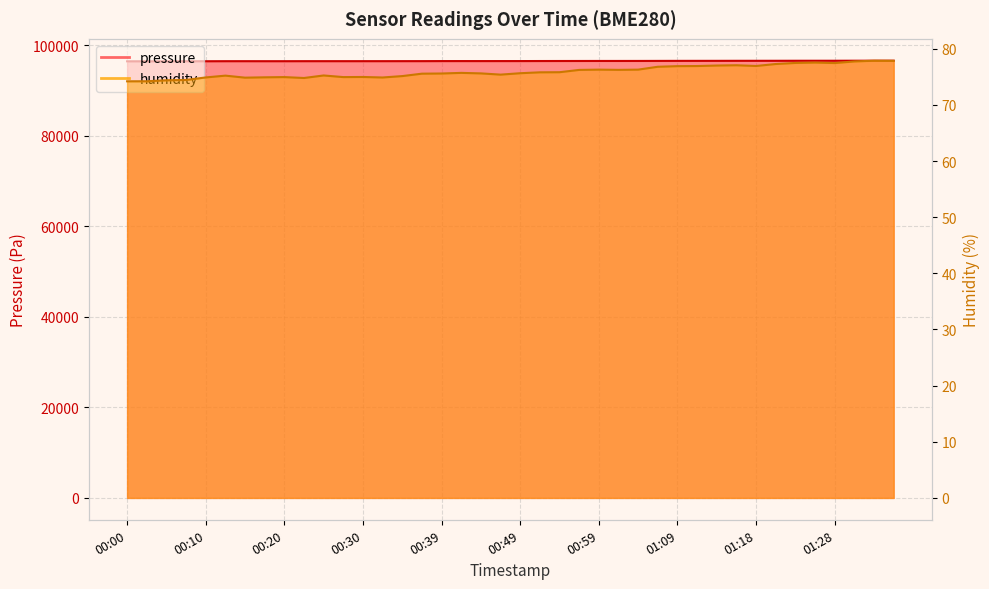

What position from the left is 00:39?

17